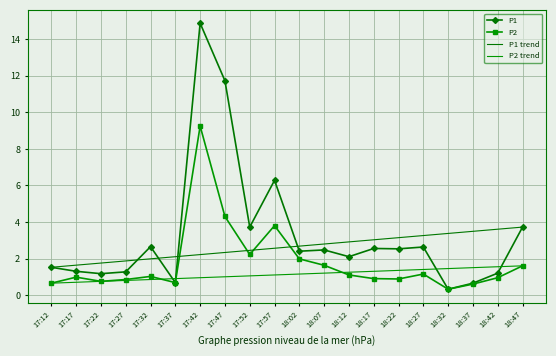

Is this an area chart (filled region under the line)?

No